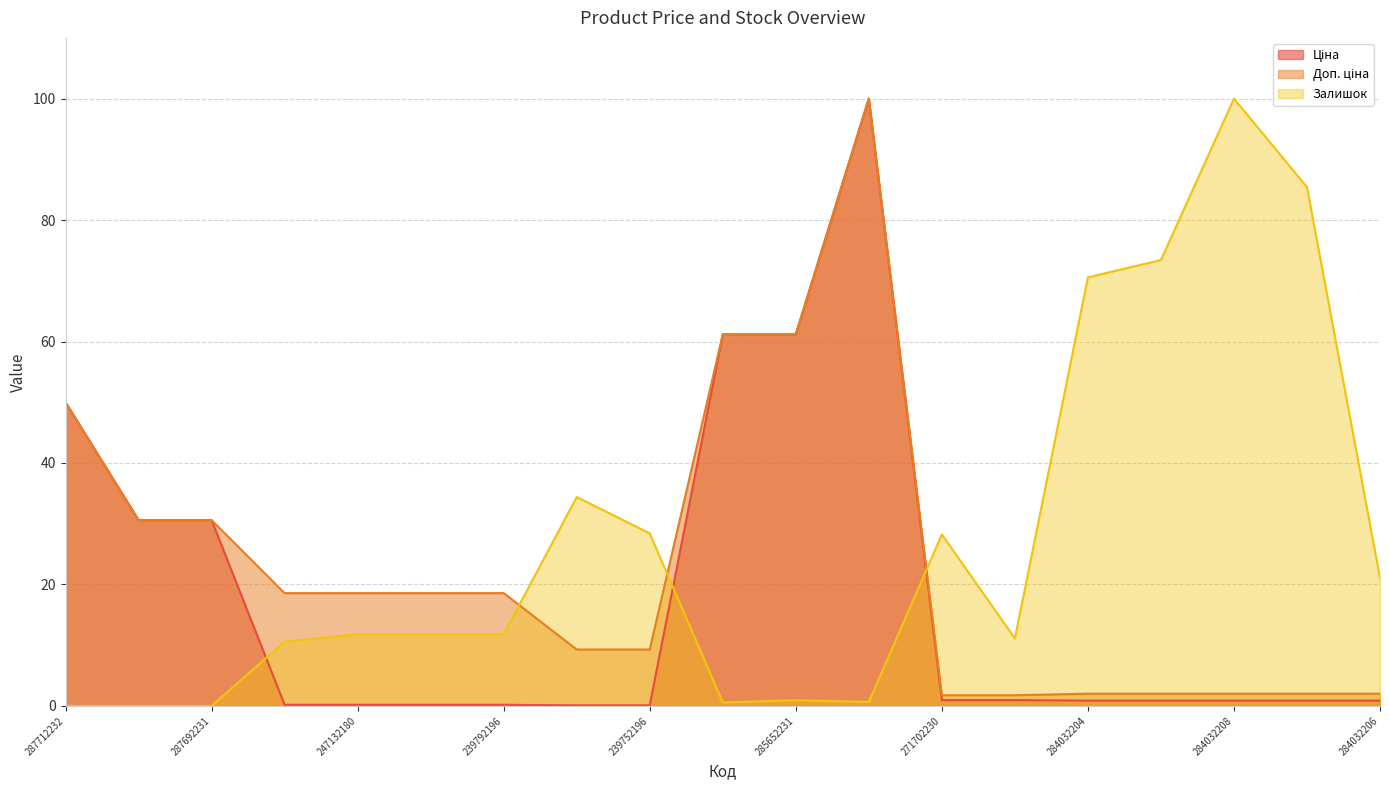

At which label does Доп. ціна reach its peak?

285672232